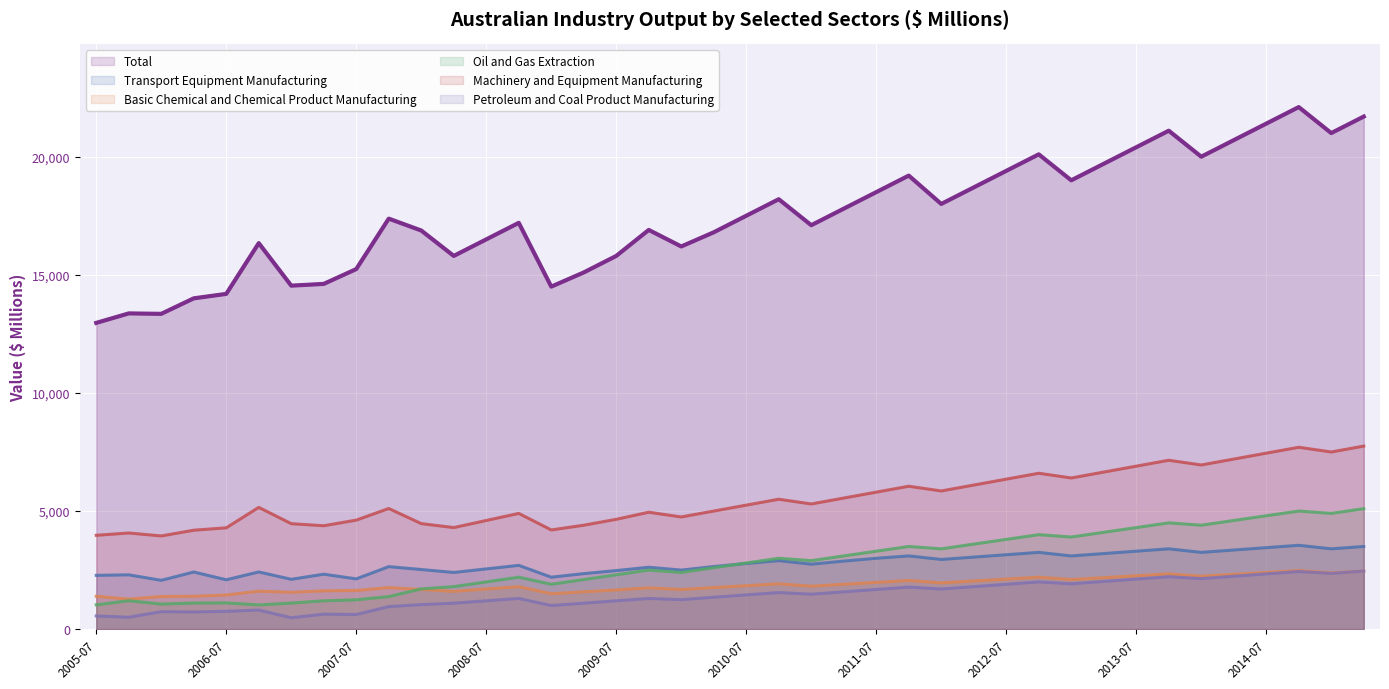

At how many categories does at least one series exceed 19488?

10